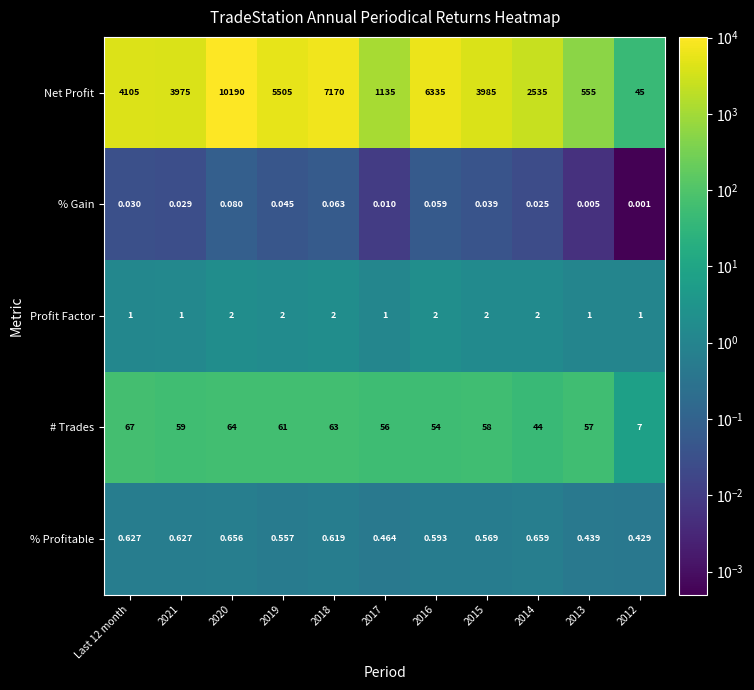

Is the value of Profit Factor at 2019 greater than the value of % Gain at 2019?

Yes